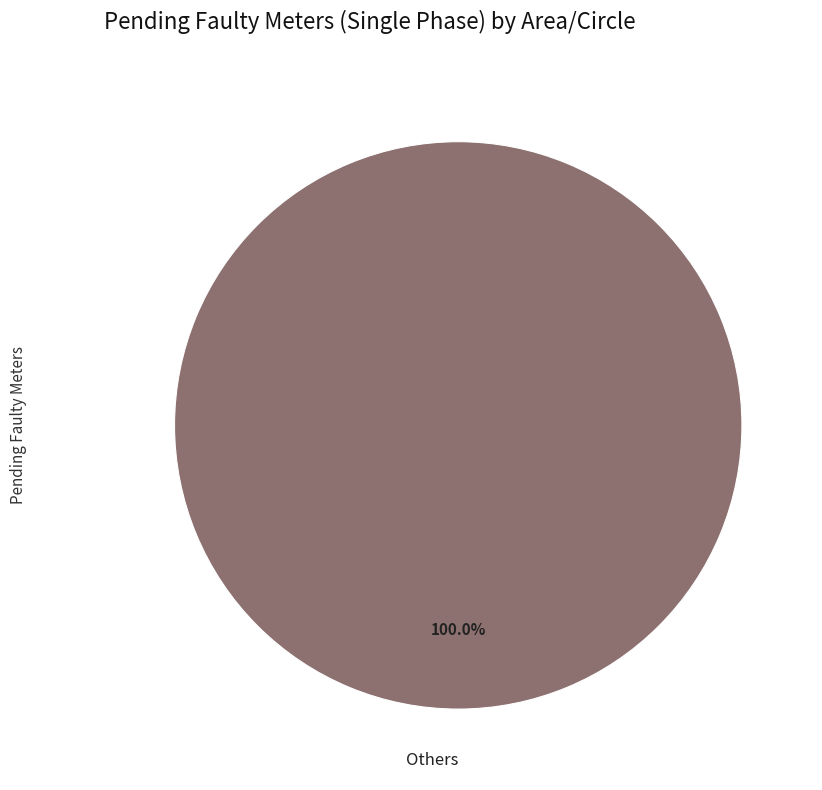

What is the majority slice?

Others